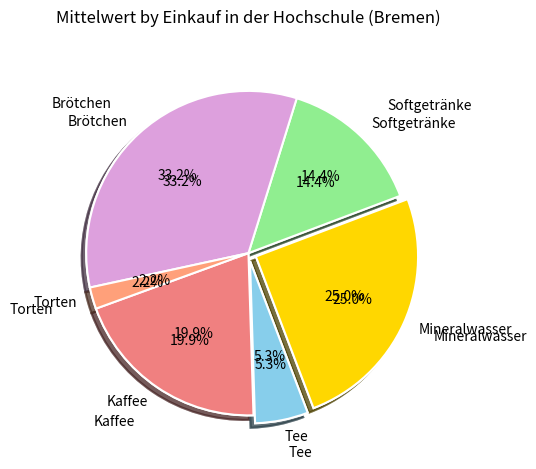

What percentage is the Torten slice, to the nearest percent?

2%